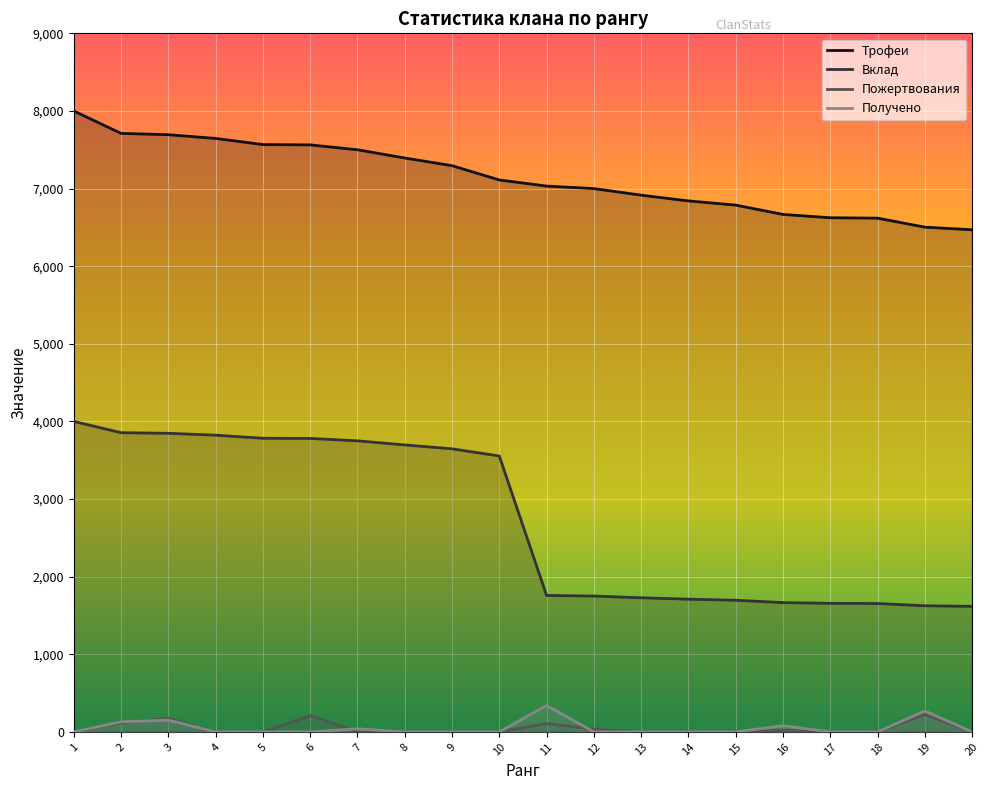

List the labels in order of Вклад value, largest first.

1, 2, 3, 4, 5, 6, 7, 8, 9, 10, 11, 12, 13, 14, 15, 16, 17, 18, 19, 20